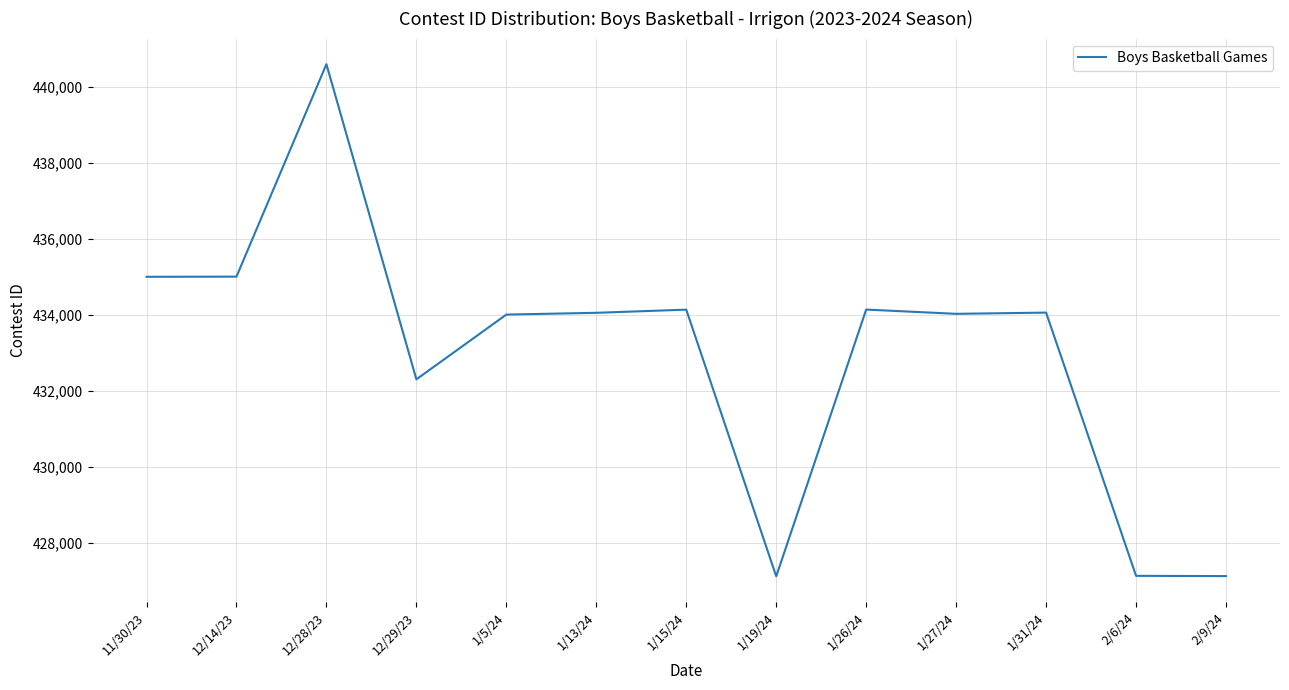

Does the chart have visible grid lines?

Yes